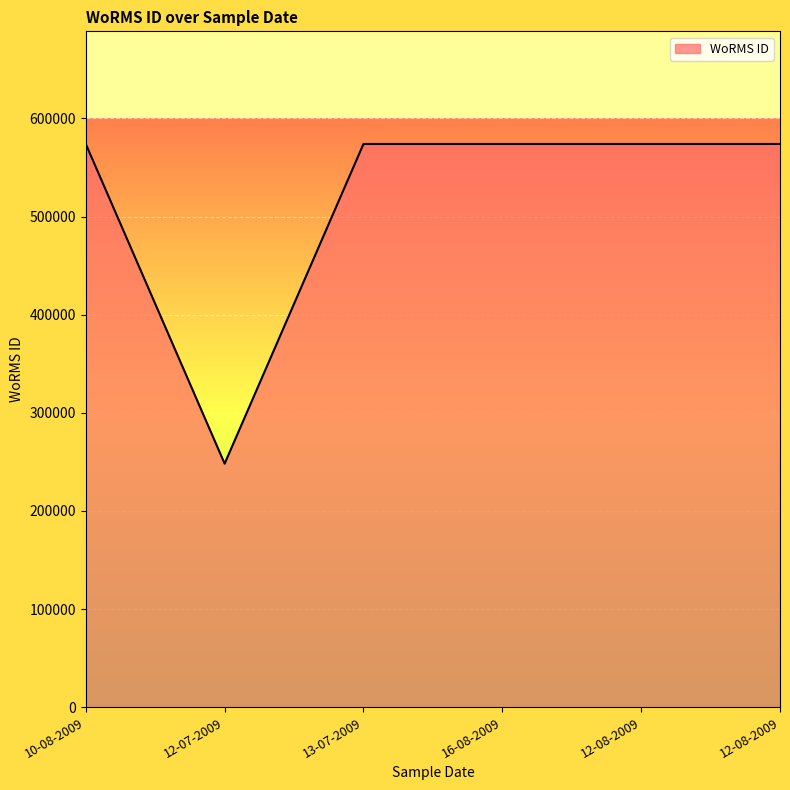

Which label corresponds to the smallest value in the chart?

12-07-2009